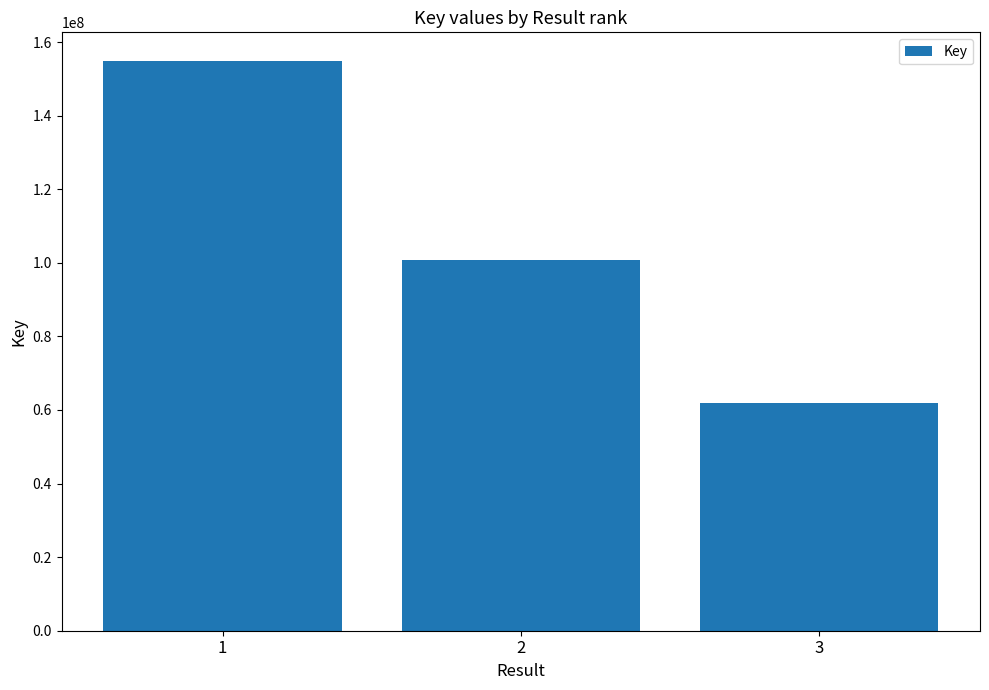

What is the smallest value displayed?

61769244